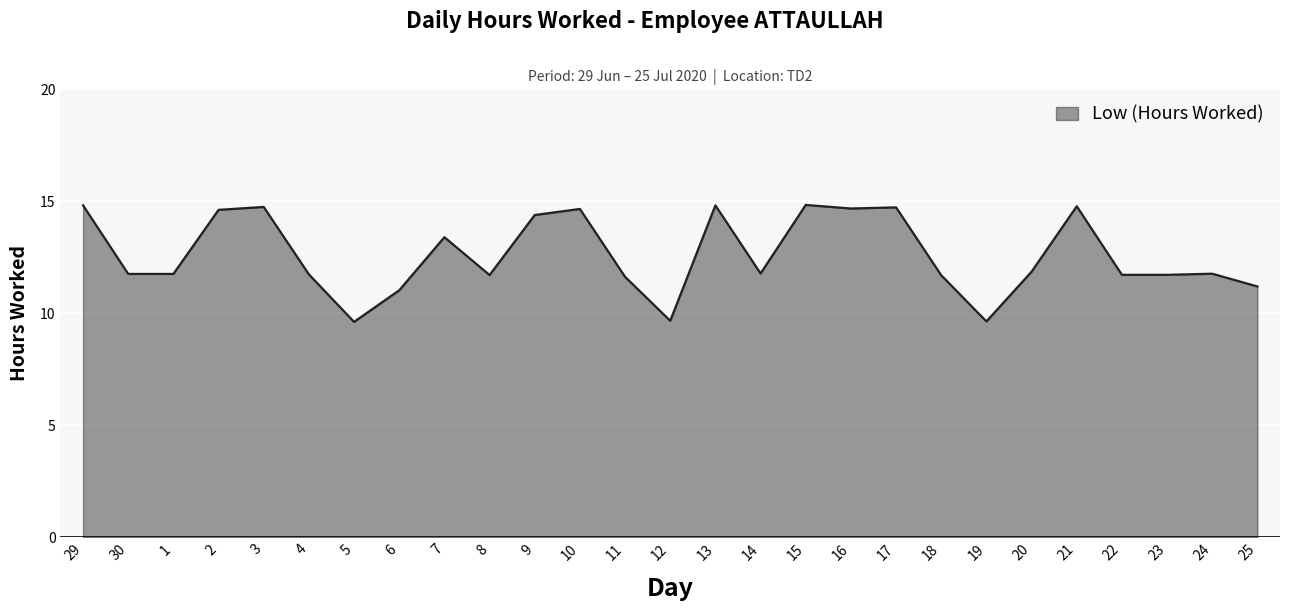

The chart shows a value of 16.8 at 11. True or false?

False